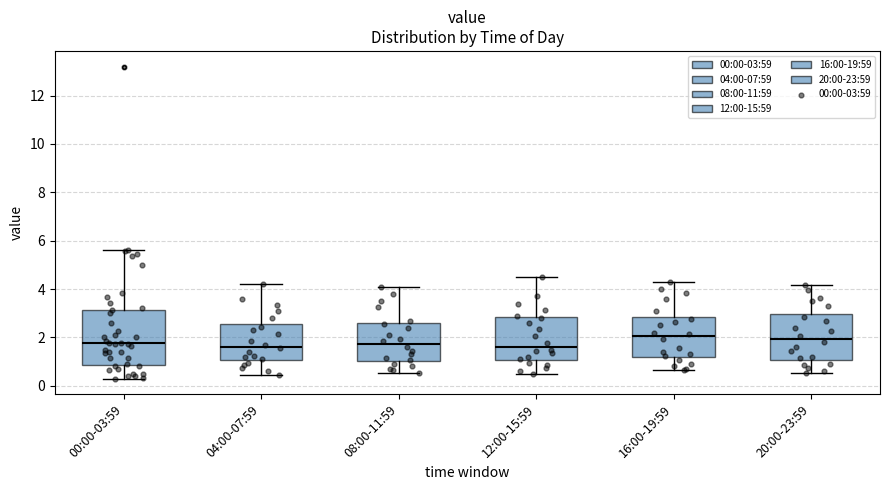

Which box is the tallest, from its lower edge to its upper edge?

00:00-03:59